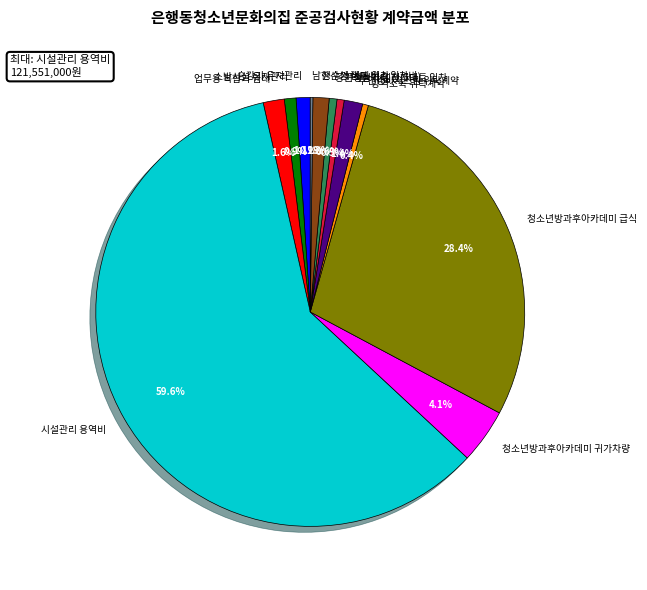

Which has a higher value, 청소년방과후아카데미 귀가차량 or 무인경비시스템 위탁계약?

청소년방과후아카데미 귀가차량